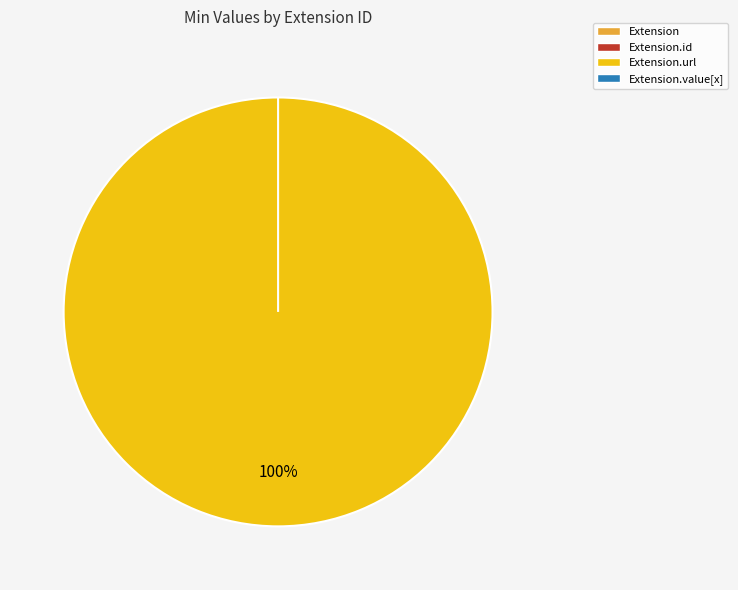

How many slices are in this pie chart?

4